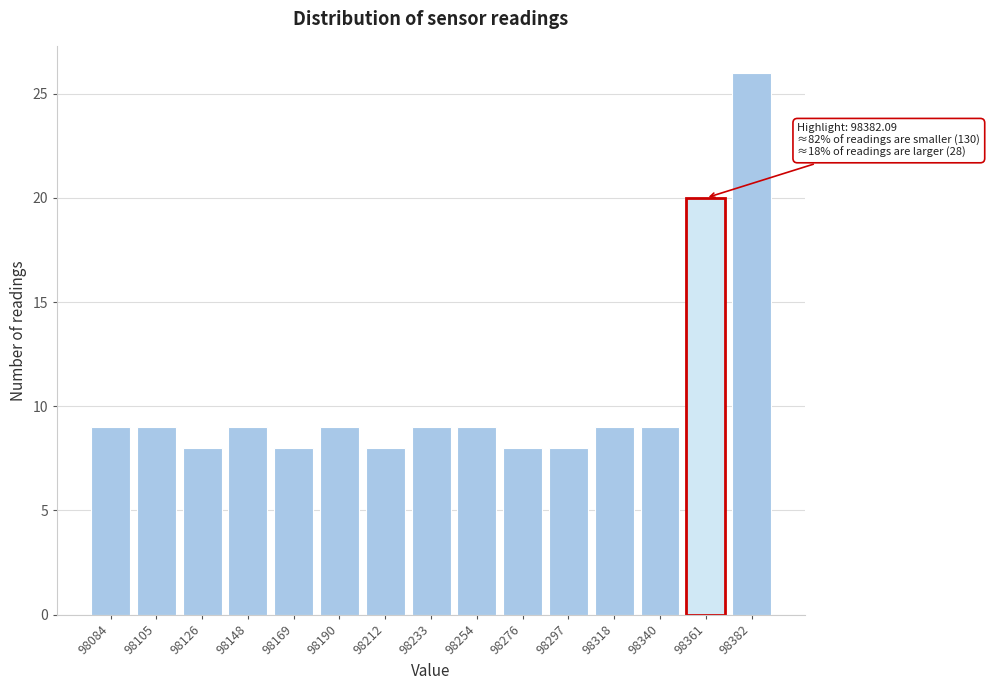

Reading right to left, transcribe all the data shown in this chart.

26	20	9	9	8	8	9	9	8	9	8	9	8	9	9